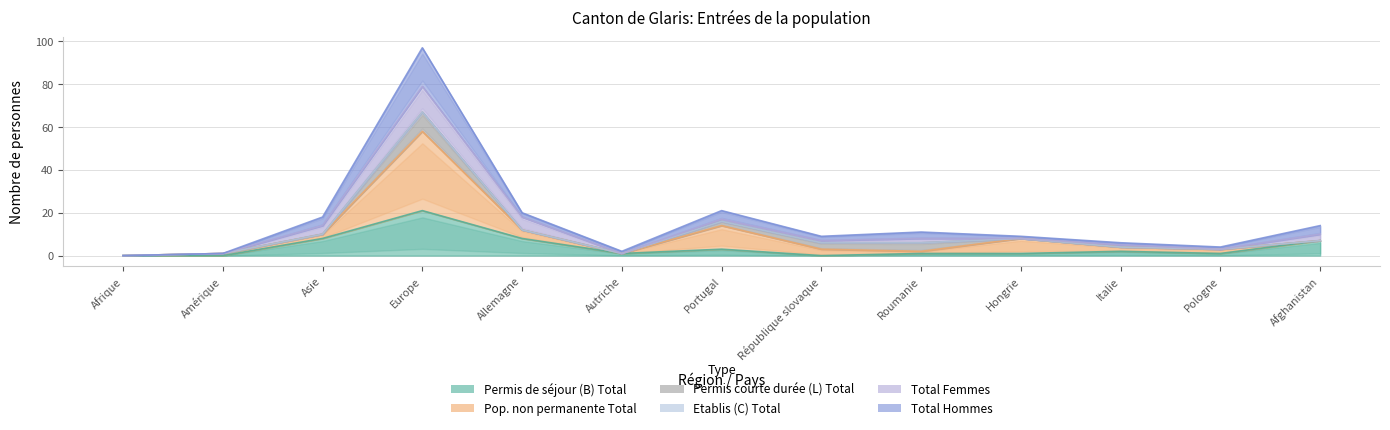

What is the label of the 6th point from the left?

Autriche